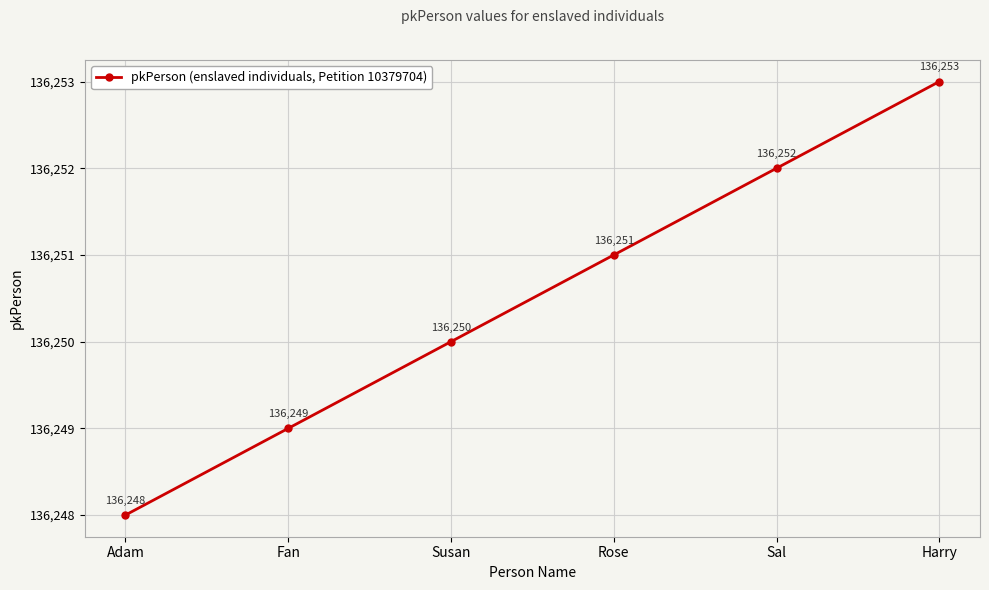

Reading right to left, transcribe all the data shown in this chart.

136253	136252	136251	136250	136249	136248